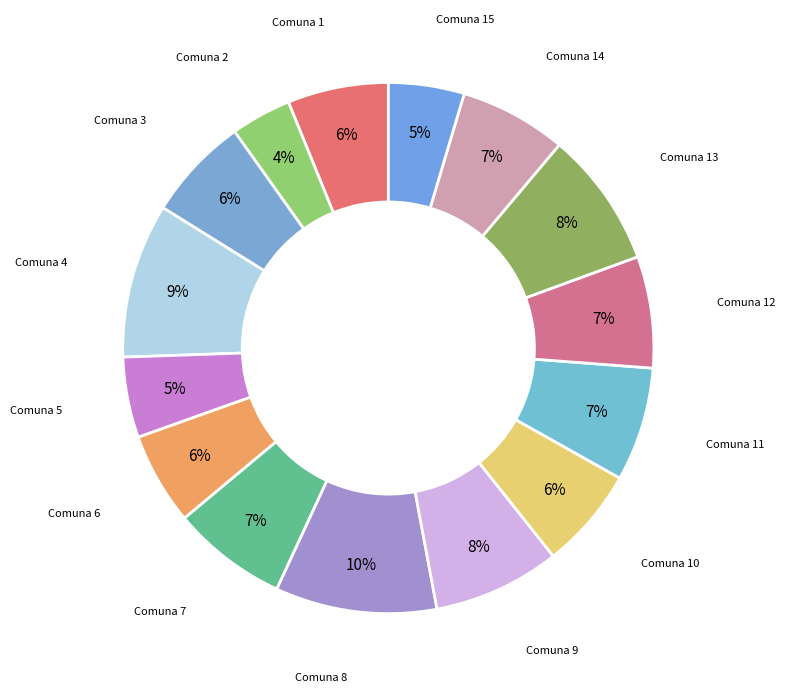

To the nearest percent, what portion does Comuna 14 represent?

7%